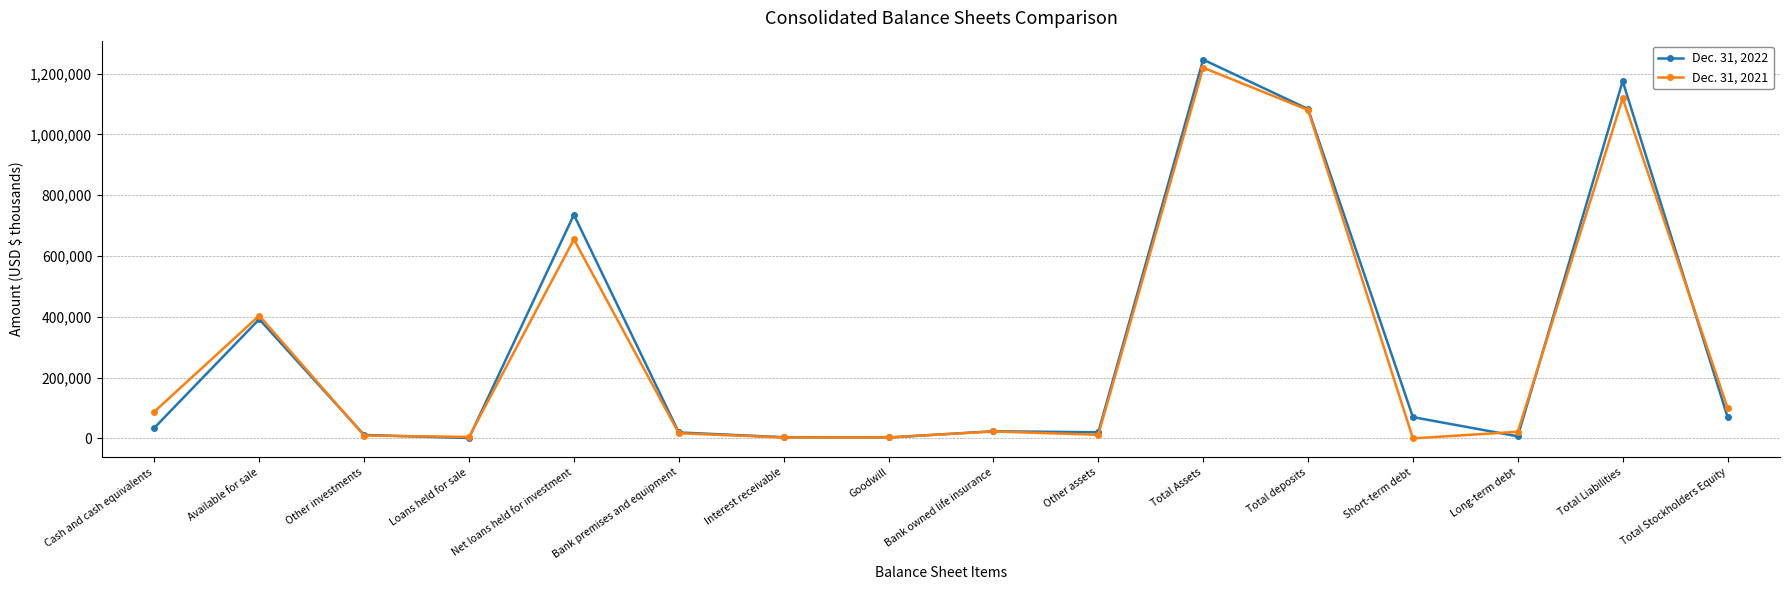

Between Available for sale and Total deposits, which series saw the biggest shift?

Dec. 31, 2022